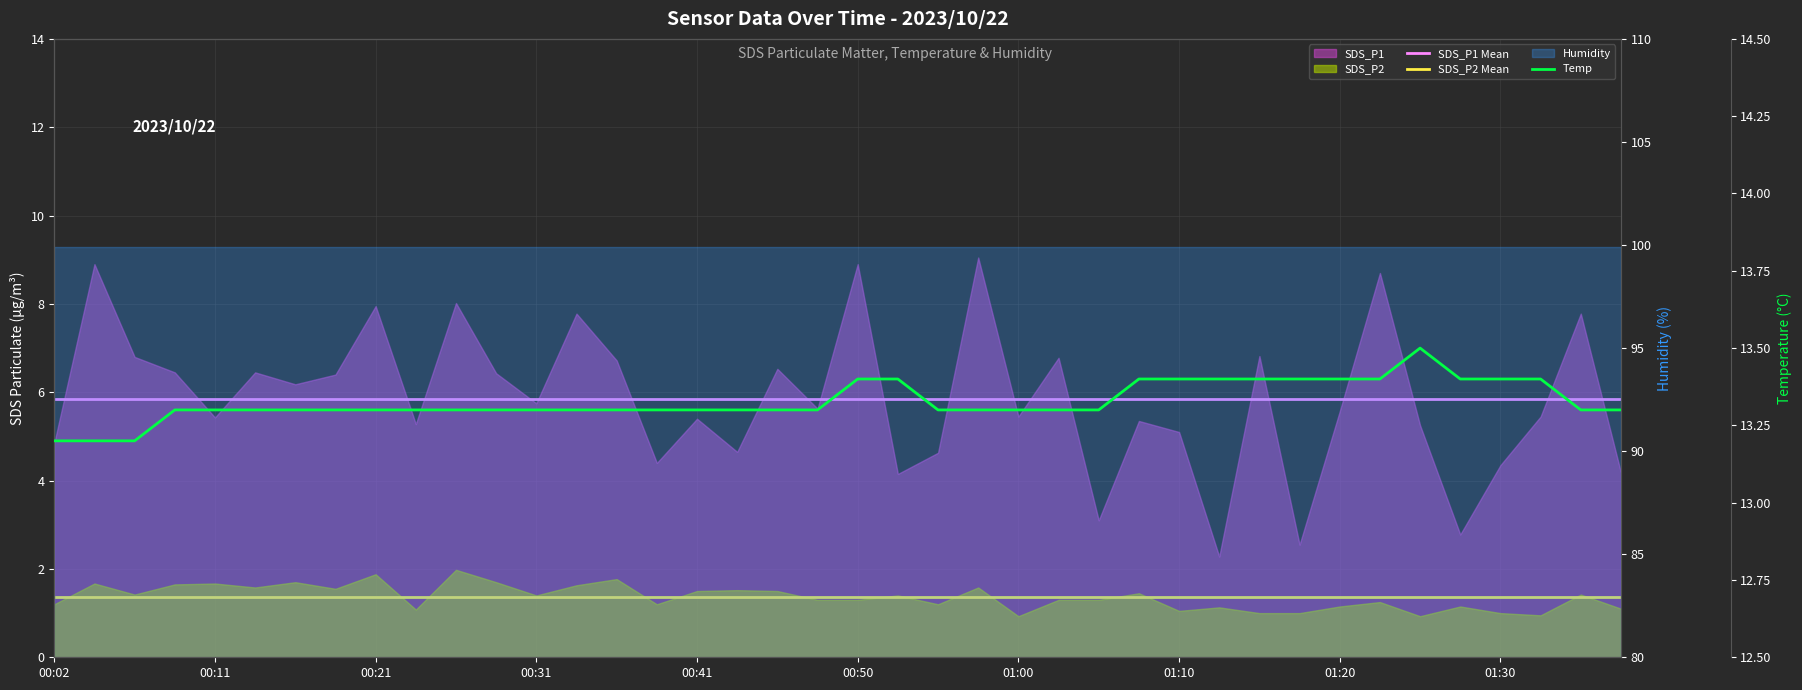

How many lines are shown in the chart?

3